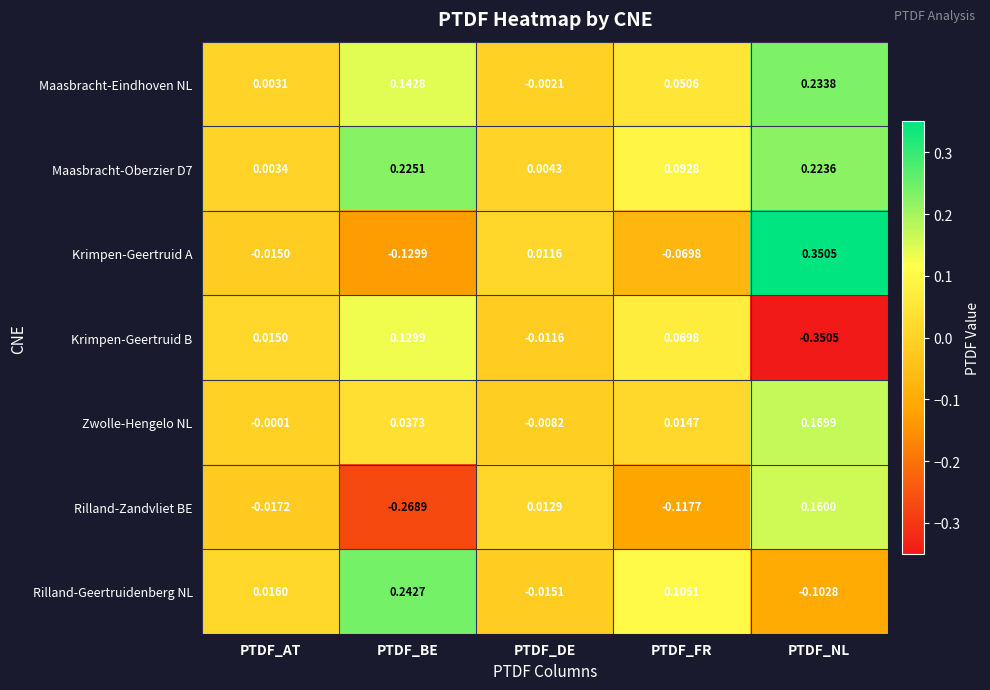

Which series changed the most between PTDF_AT and PTDF_DE?

Rilland-Geertruidenberg NL